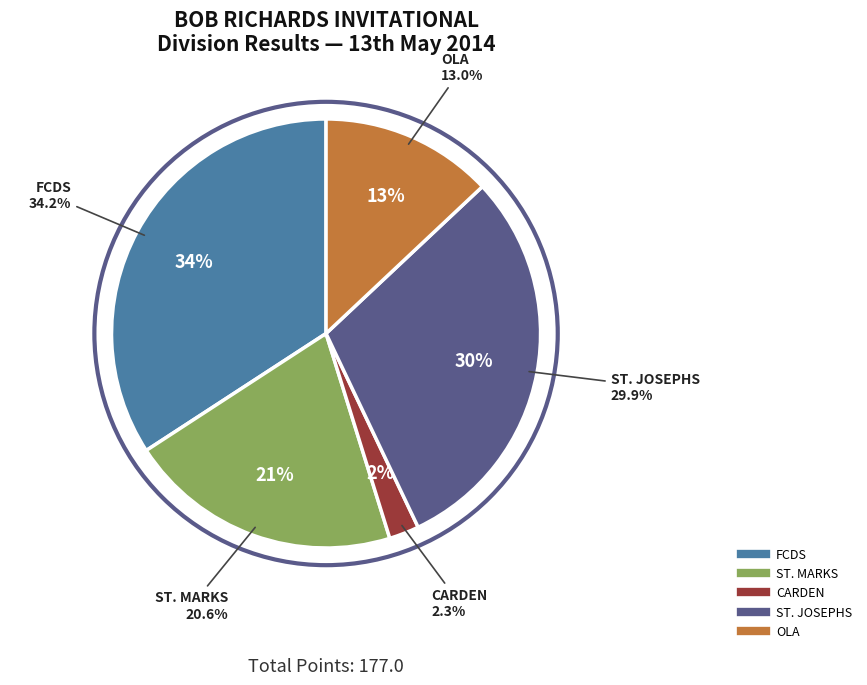

The ST. JOSEPHS slice represents 20% of the pie. True or false?

False